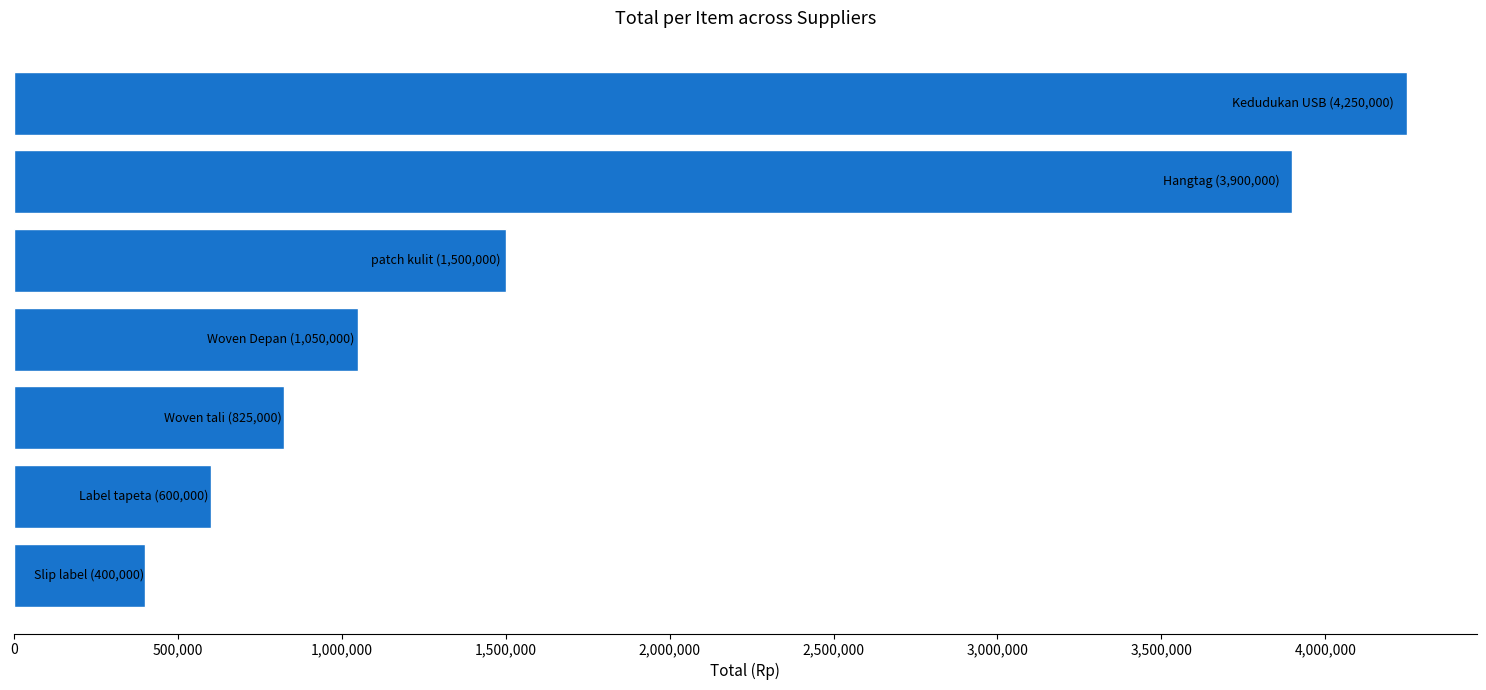

Reading bottom to top, list all the values displayed in this chart.

400000	600000	825000	1050000	1500000	3900000	4250000